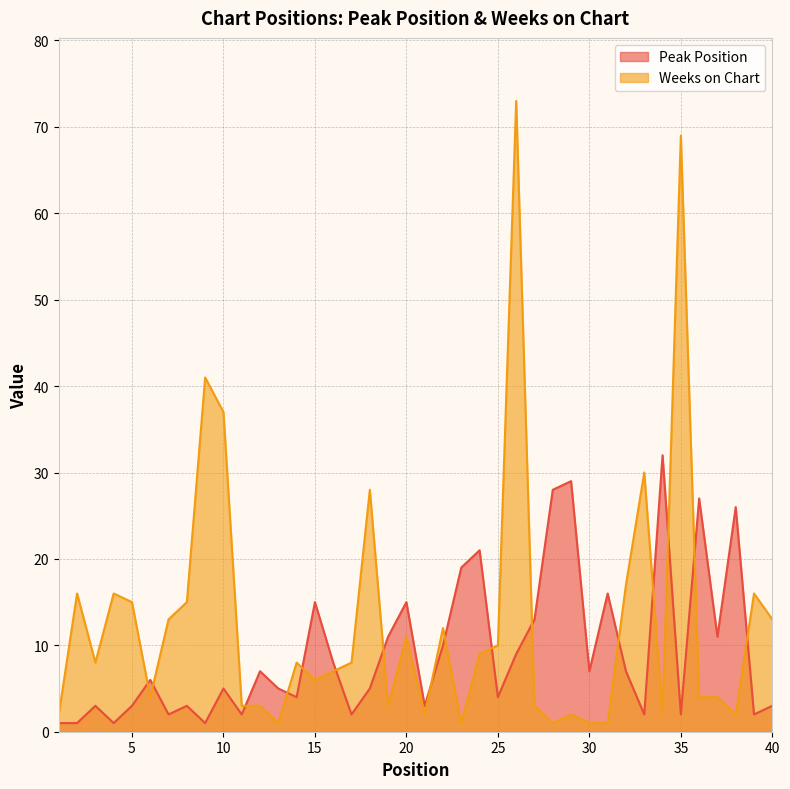

What is the lowest value of the Peak Position series?

1